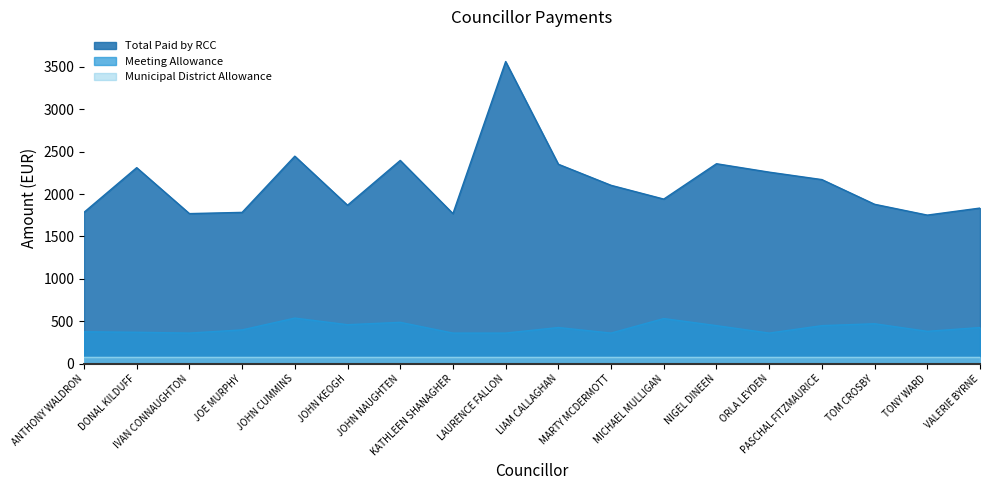

Rank the series by their average value, from highest to lowest.

Total Paid by RCC, Meeting Allowance, Municipal District Allowance